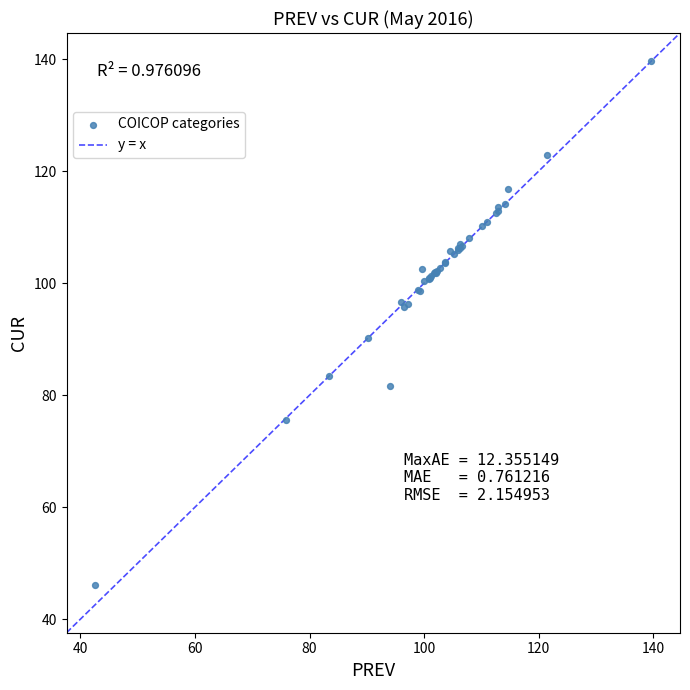

What Y value in the scatter plot is closest to 92?

90.1